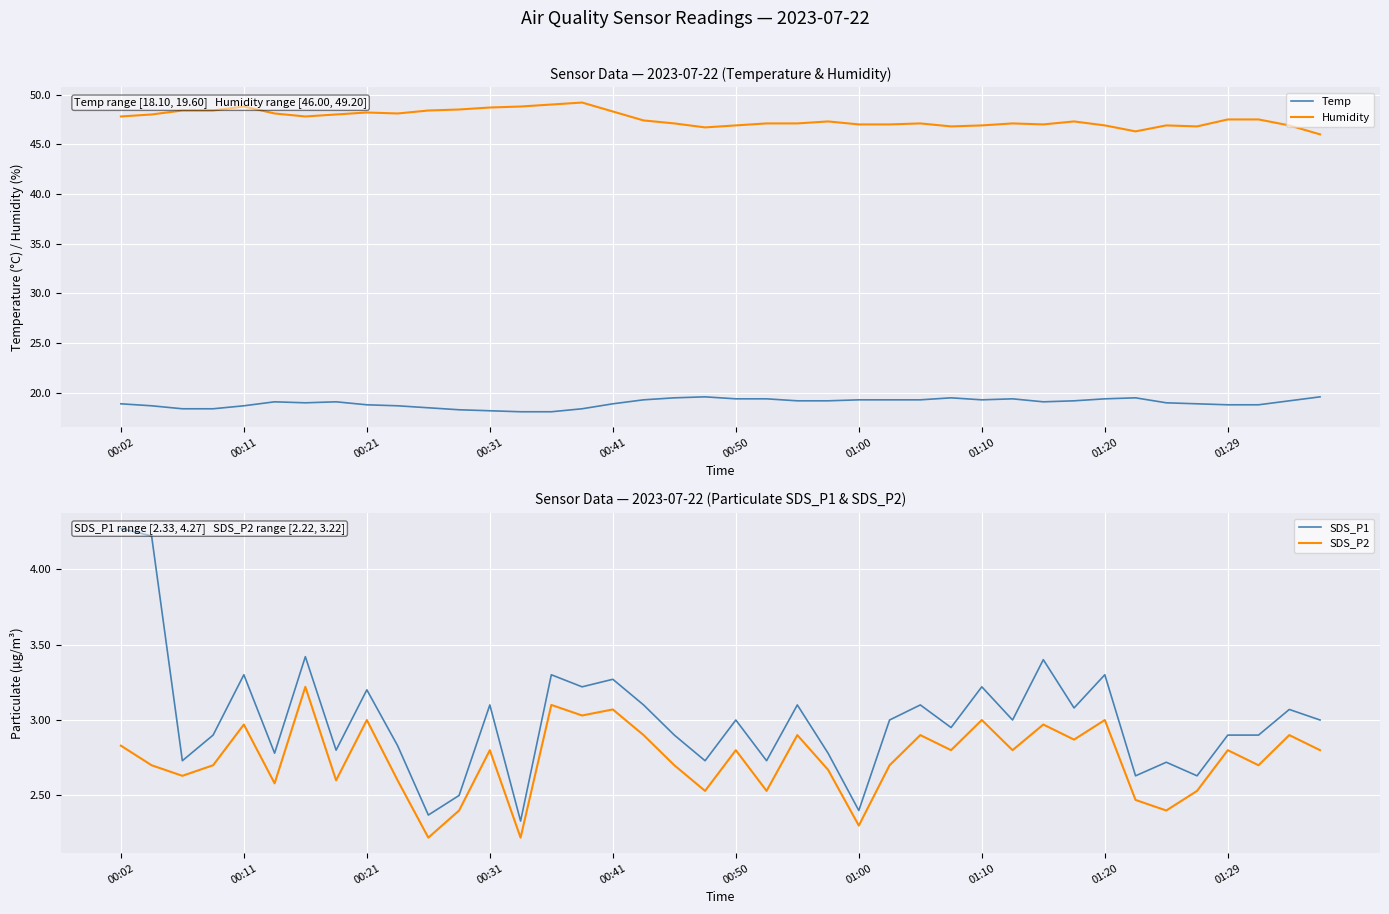

Reading left to right, list all the values displayed in this chart.

Temp: 18.9	18.7	18.4	18.4	18.7	19.1	19.0	19.1	18.8	18.7	18.5	18.3	18.2	18.1	18.1	18.4	18.9	19.3	19.5	19.6	19.4	19.4	19.2	19.2	19.3	19.3	19.3	19.5	19.3	19.4	19.1	19.2	19.4	19.5	19.0	18.9	18.8	18.8	19.2	19.6
Humidity: 47.8	48.0	48.4	48.4	48.8	48.1	47.8	48.0	48.2	48.1	48.4	48.5	48.7	48.8	49.0	49.2	48.3	47.4	47.1	46.7	46.9	47.1	47.1	47.3	47.0	47.0	47.1	46.8	46.9	47.1	47.0	47.3	46.9	46.3	46.9	46.8	47.5	47.5	46.9	46.0
SDS_P1: 4.3	4.2	2.7	2.9	3.3	2.8	3.4	2.8	3.2	2.8	2.4	2.5	3.1	2.3	3.3	3.2	3.3	3.1	2.9	2.7	3.0	2.7	3.1	2.8	2.4	3.0	3.1	3.0	3.2	3.0	3.4	3.1	3.3	2.6	2.7	2.6	2.9	2.9	3.1	3.0
SDS_P2: 2.8	2.7	2.6	2.7	3.0	2.6	3.2	2.6	3.0	2.6	2.2	2.4	2.8	2.2	3.1	3.0	3.1	2.9	2.7	2.5	2.8	2.5	2.9	2.7	2.3	2.7	2.9	2.8	3.0	2.8	3.0	2.9	3.0	2.5	2.4	2.5	2.8	2.7	2.9	2.8